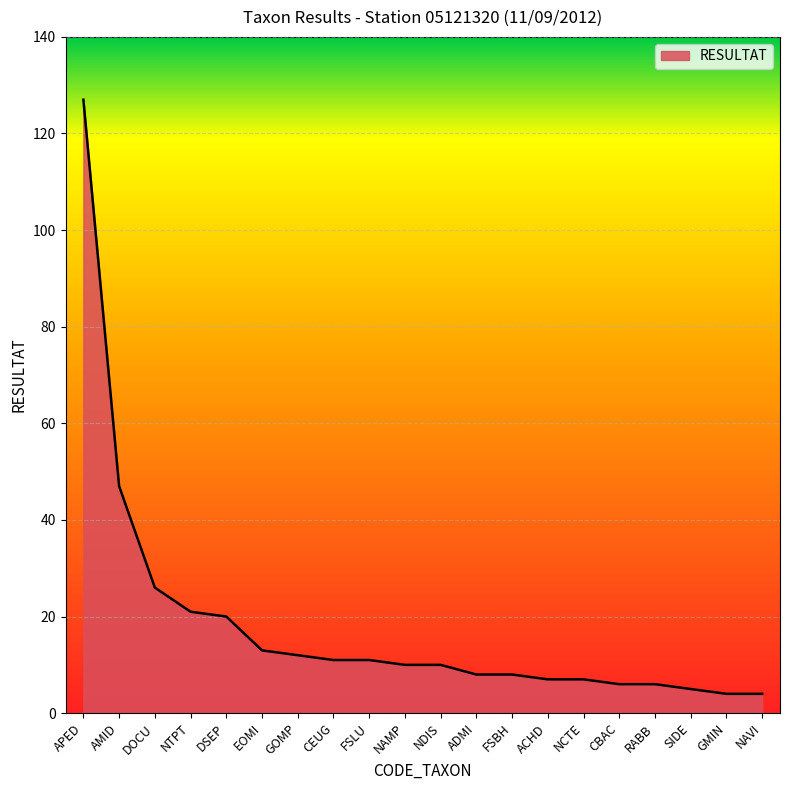

What is the maximum value shown in the chart?

127